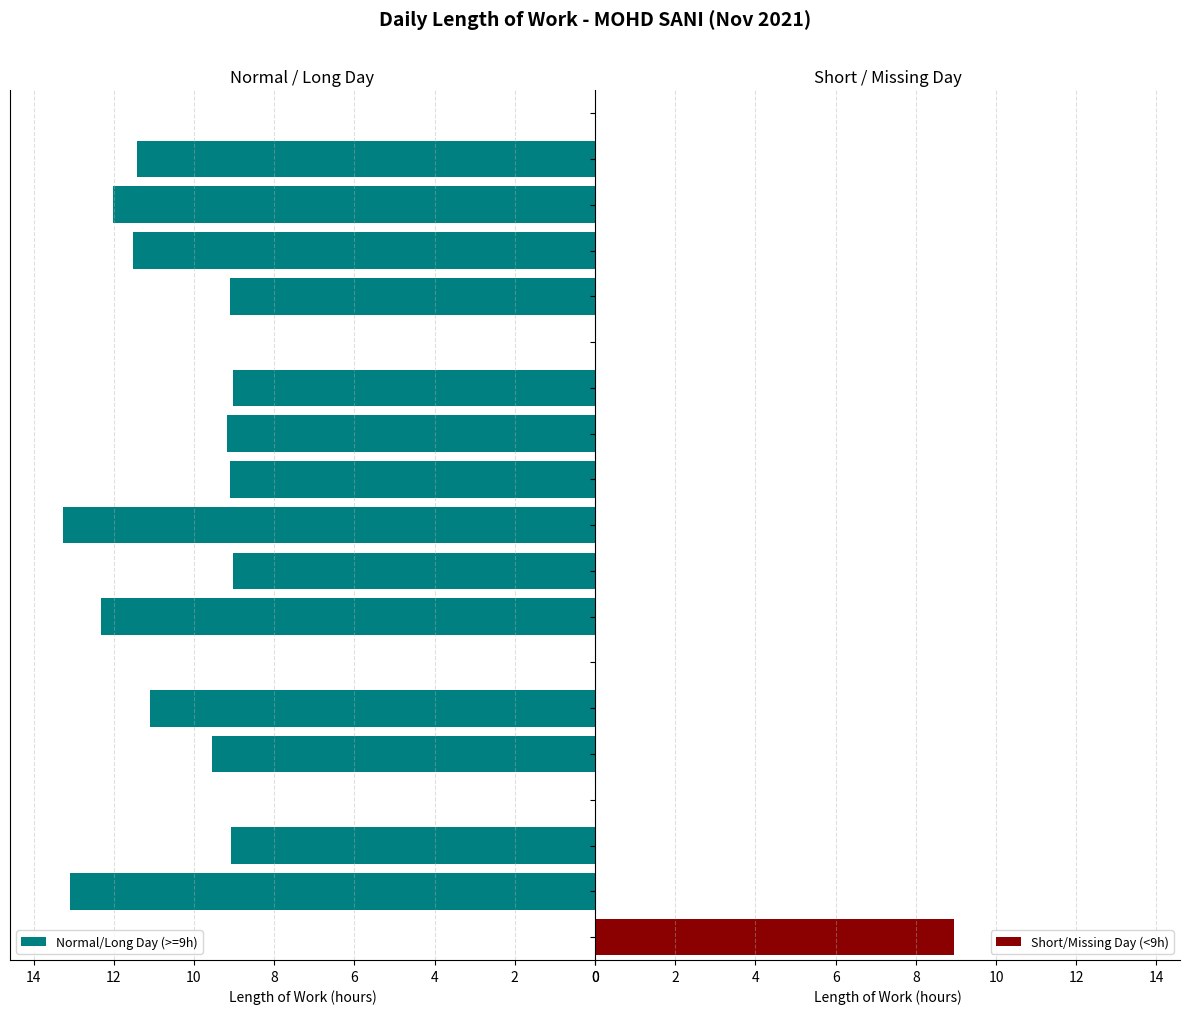

What is the maximum value for Short/Missing Day (<9h)?

8.9